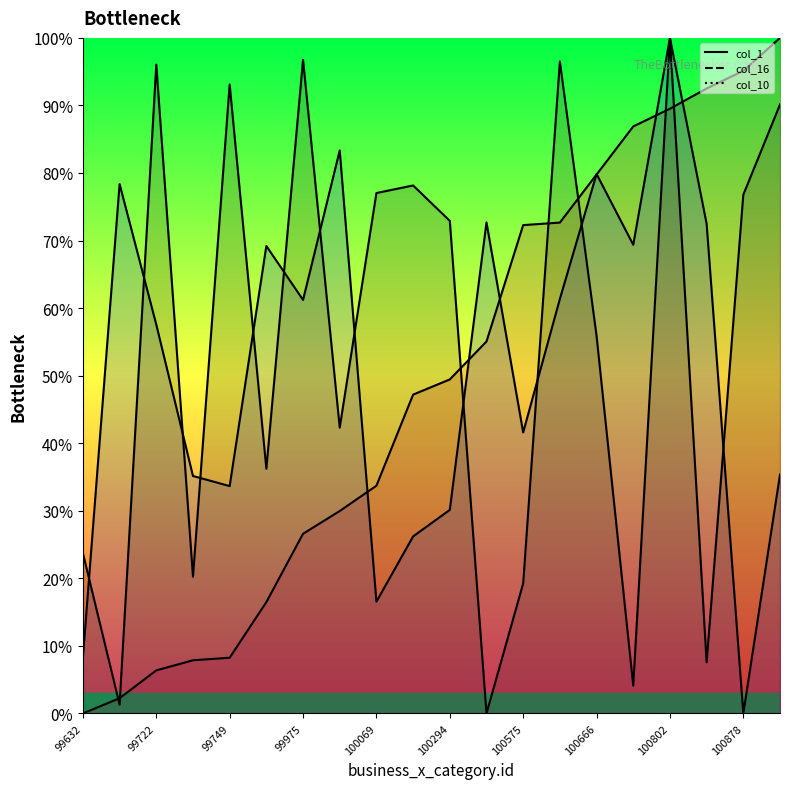

How many times do col_16 and col_1 cross each other?

7